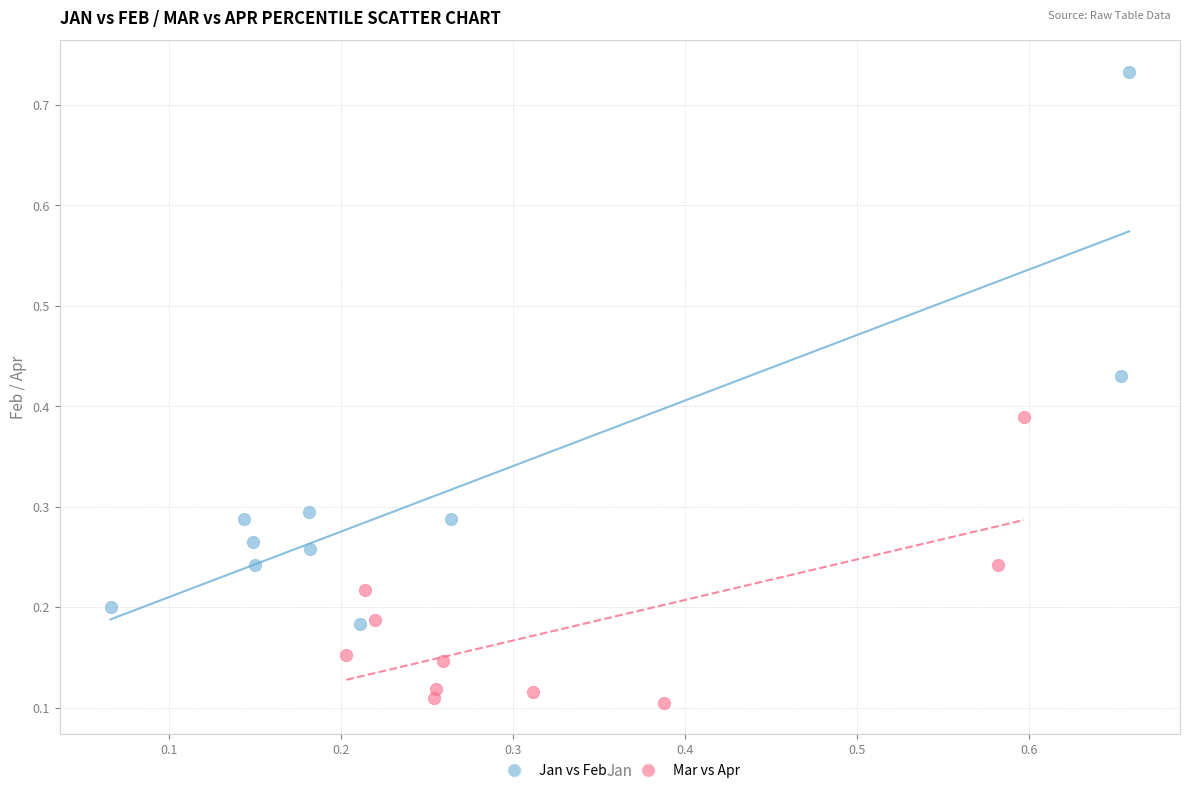

Which series has the widest spread of Y values?

Jan vs Feb